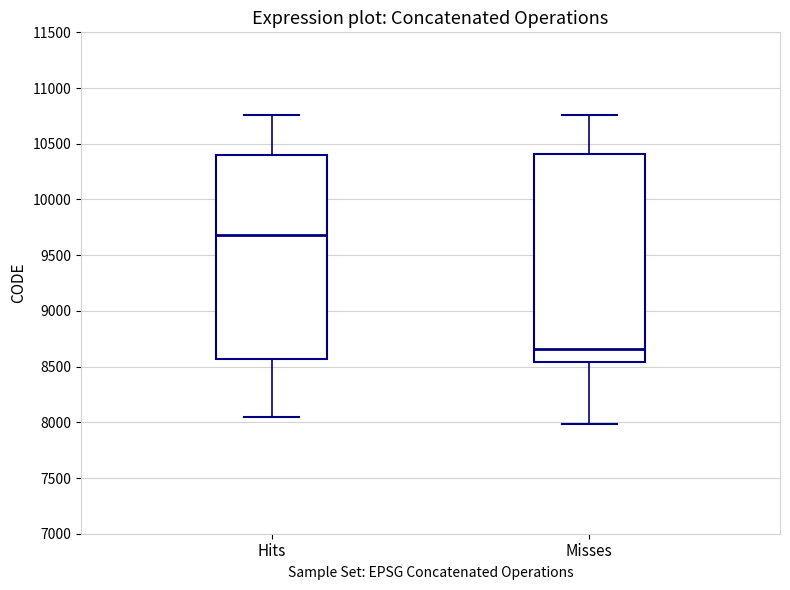

Which box has the highest median line?

Hits